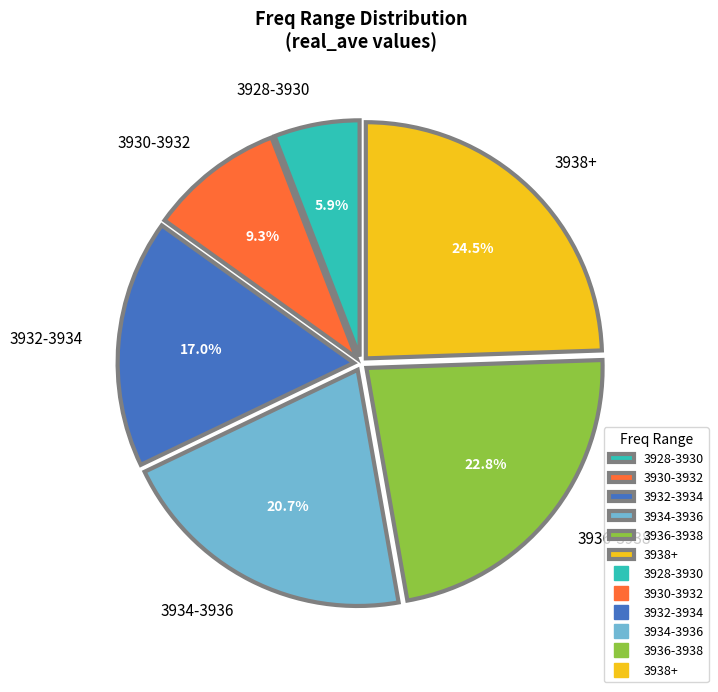

Between 3930-3932 and 3934-3936, which is larger?

3934-3936